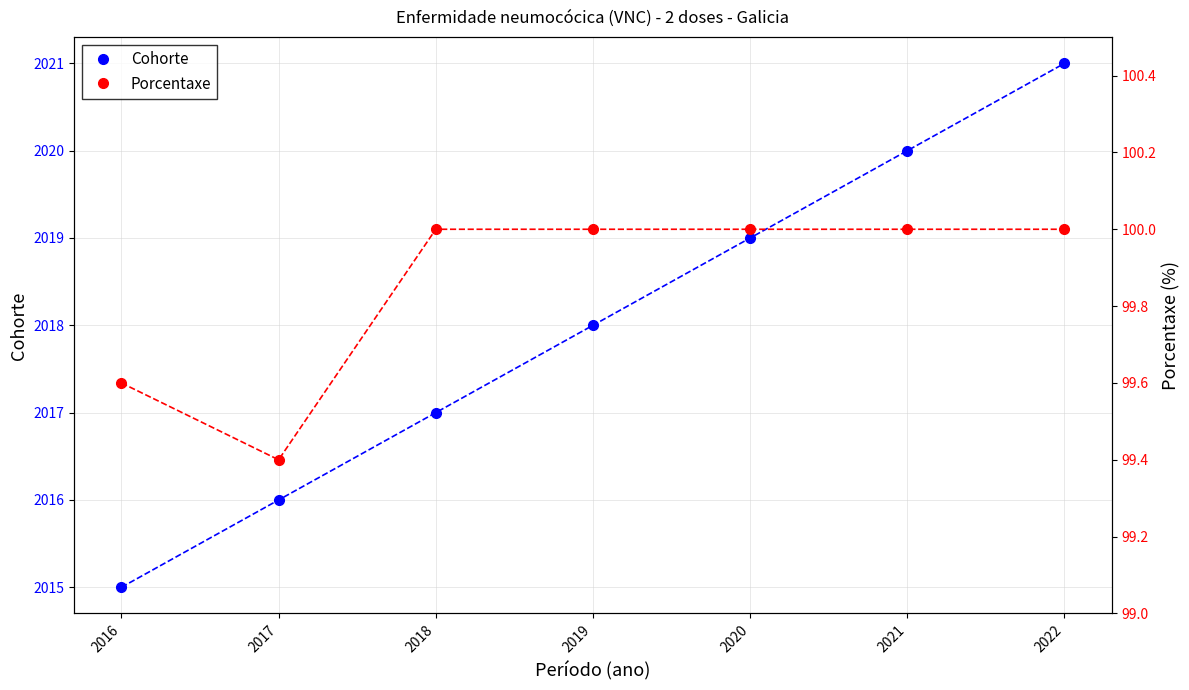

What is the average value of the Cohorte series?

2018